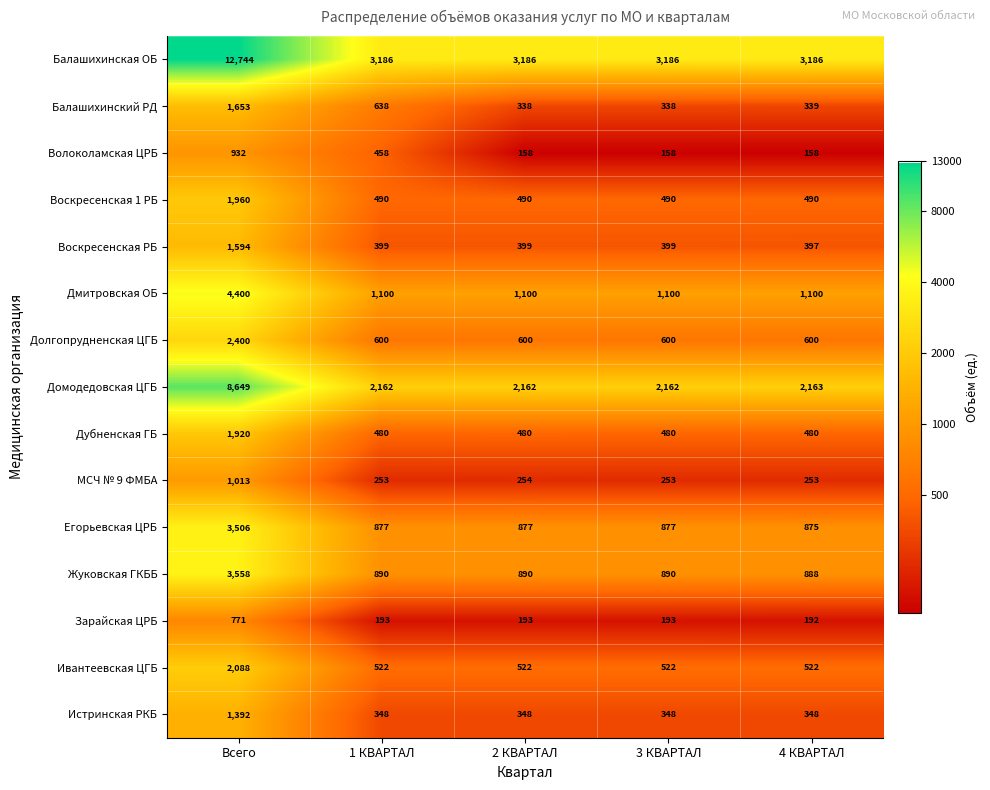

What is the difference between the highest and lowest values at 2 КВАРТАЛ?

3028